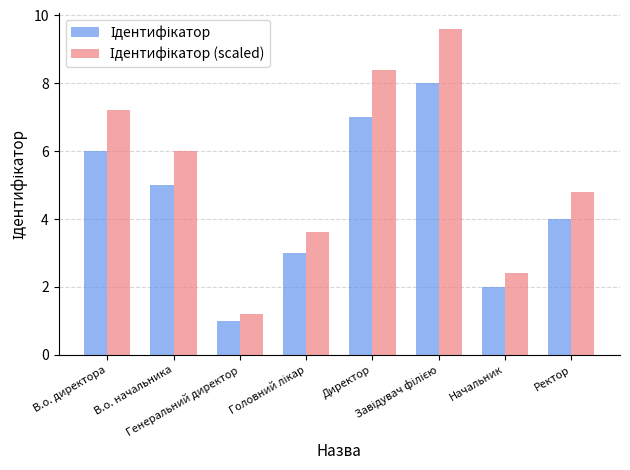

What is the maximum value shown in the chart?

9.6